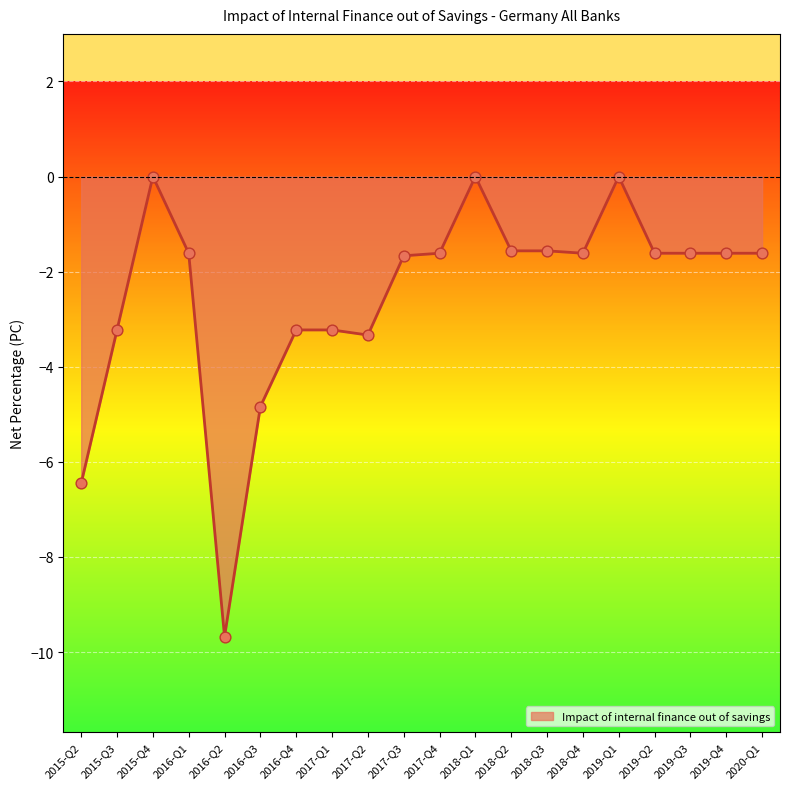

What is the change in value from 2015-Q2 to 2016-Q1?

+4.8